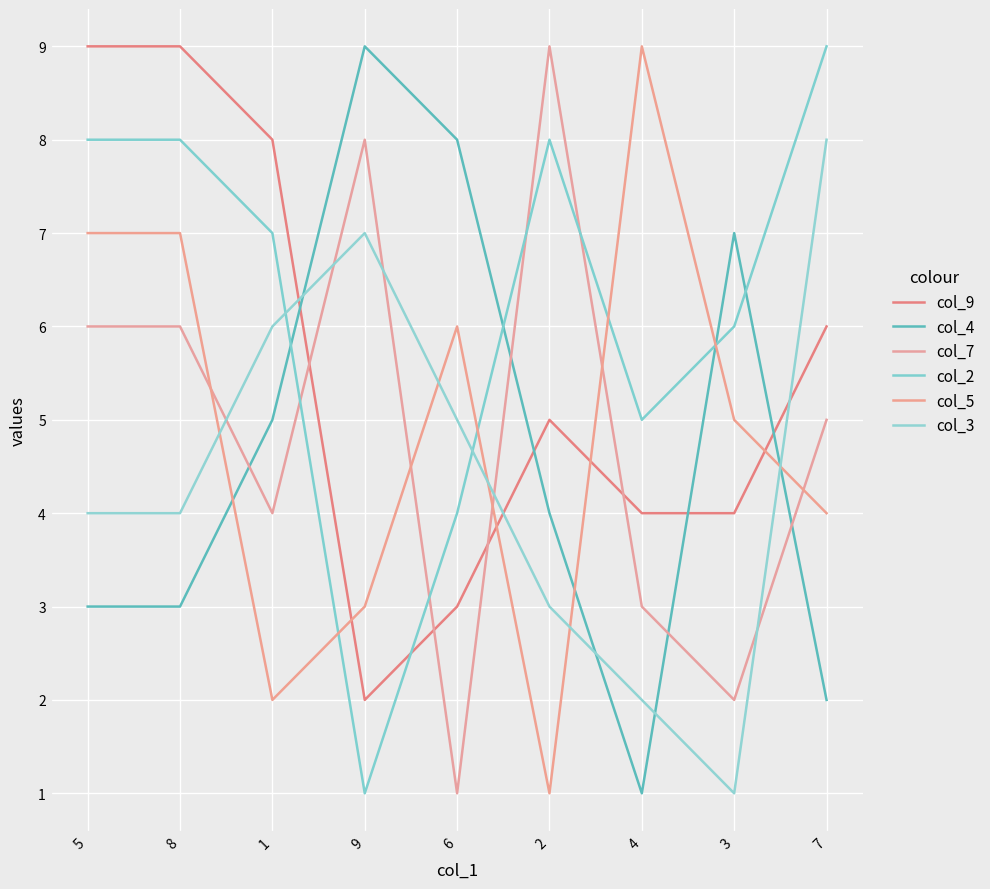

True or false: col_9 has more than 0 points higher than both neighbors.

True